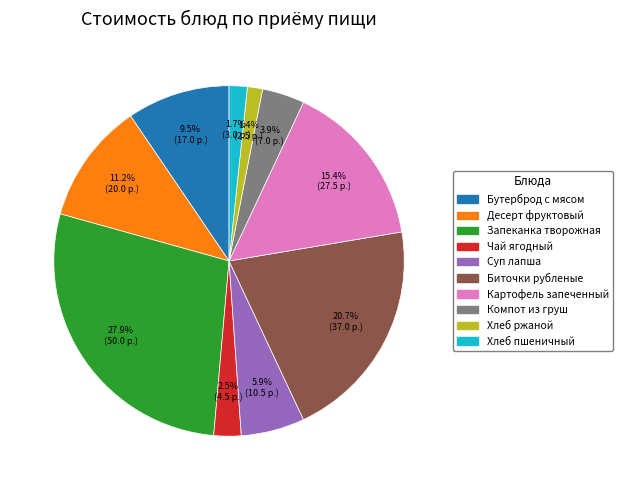

What is the largest slice in the pie chart?

Запеканка творожная